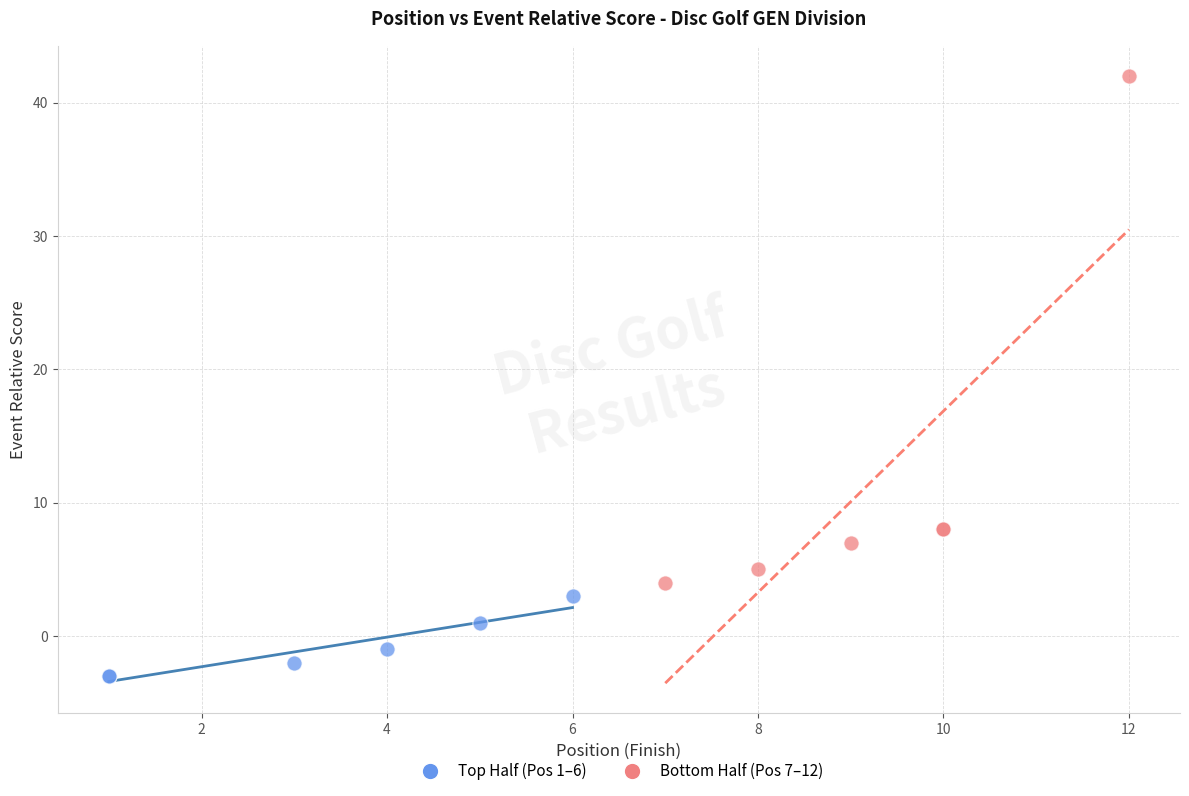

Which series contains the lowest Y value?

Top Half (Pos 1–6)